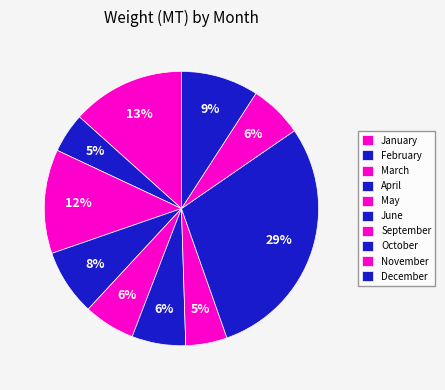

Count the number of slices in the pie.

10